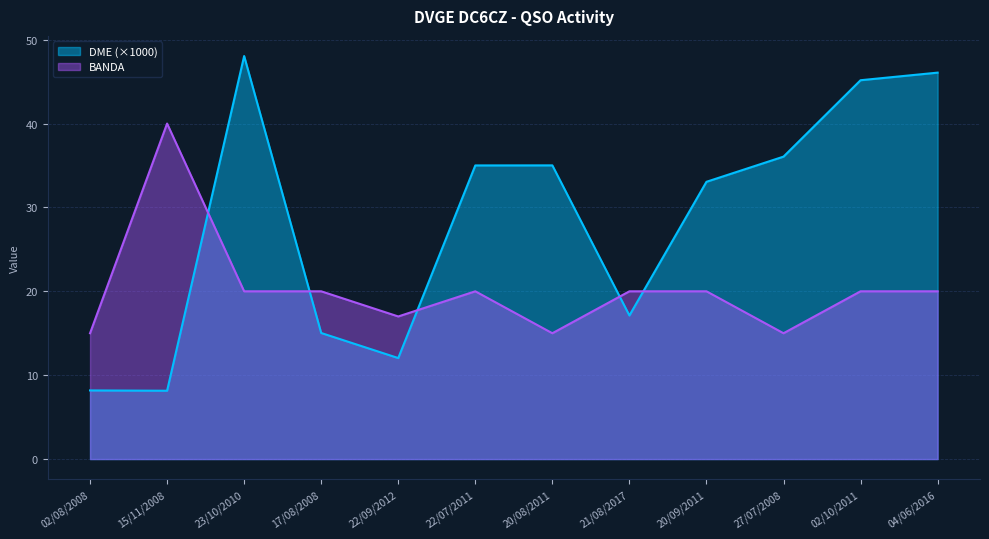

Which series has the largest total across all categories?

DME (×1000)